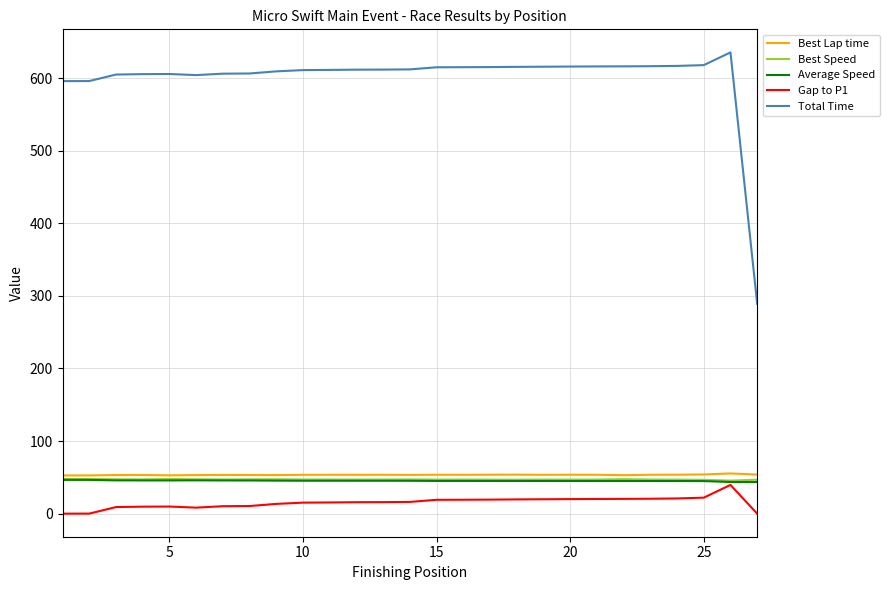

Count the number of categories in the chart.

27